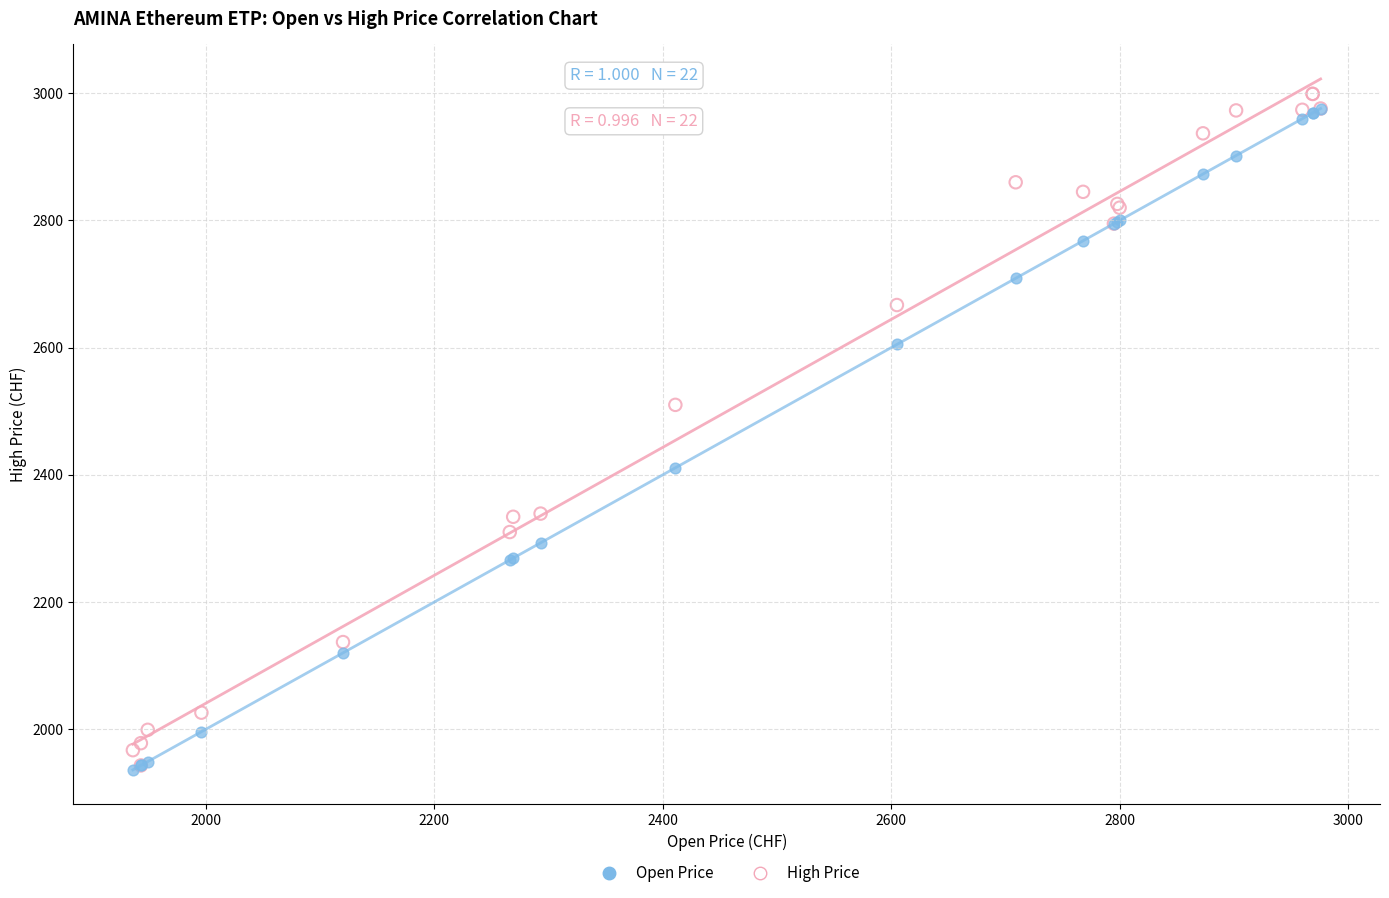

Across all series, what Y value is closest to 2467?

2510